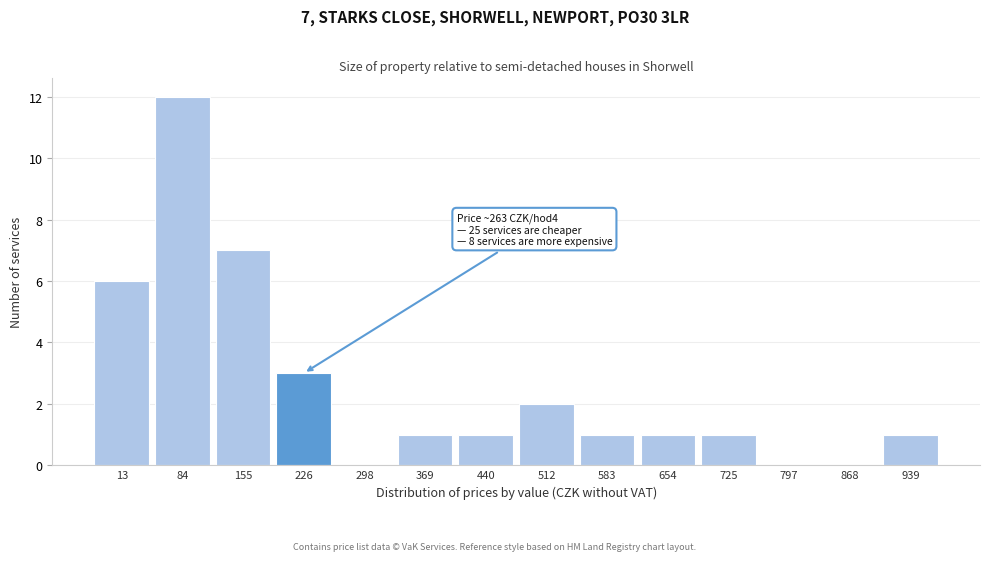

Reading right to left, transcribe all the data shown in this chart.

939=1	868=0	797=0	725=1	654=1	583=1	512=2	440=1	369=1	298=0	226=3	155=7	84=12	13=6